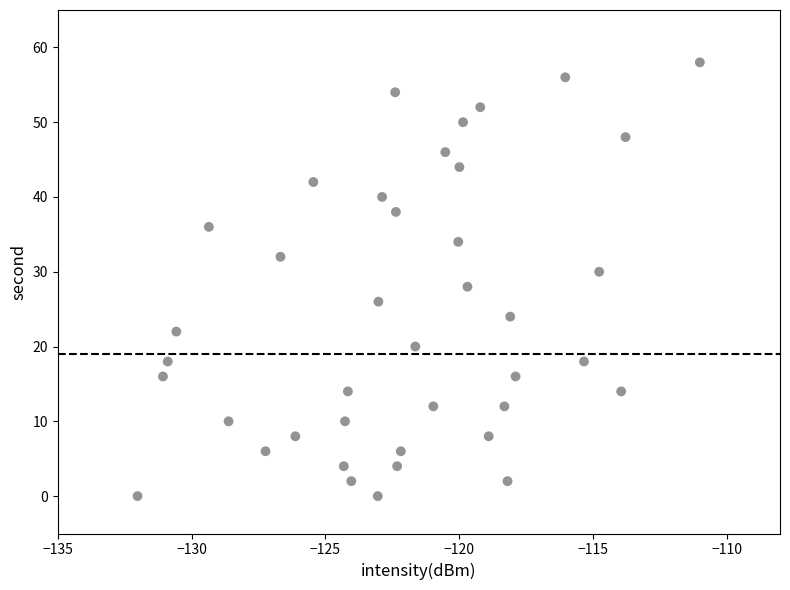

What is the range of Y values (max minus min)?

58